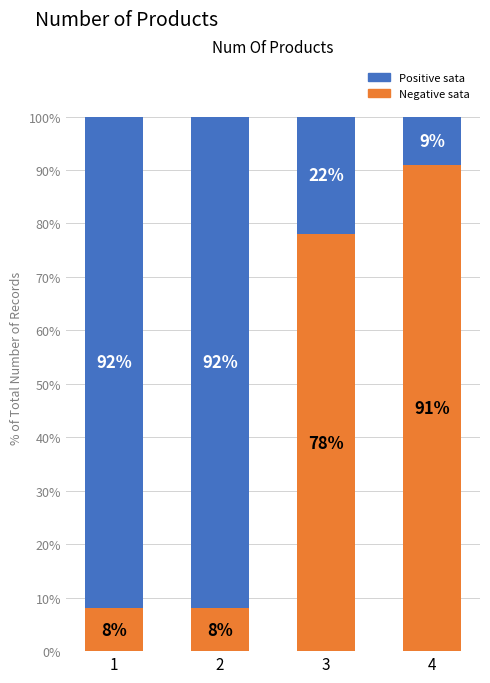

What is the total value across all series at 4?

100